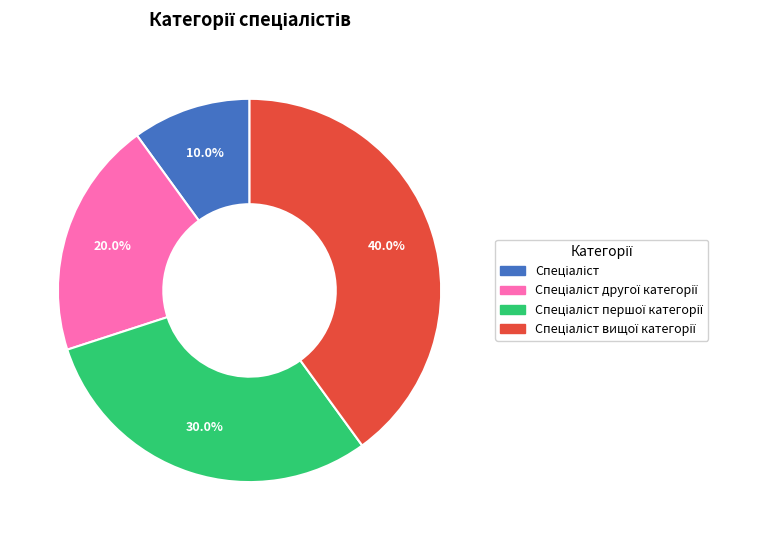

Is there any slice that represents more than half of the pie?

No